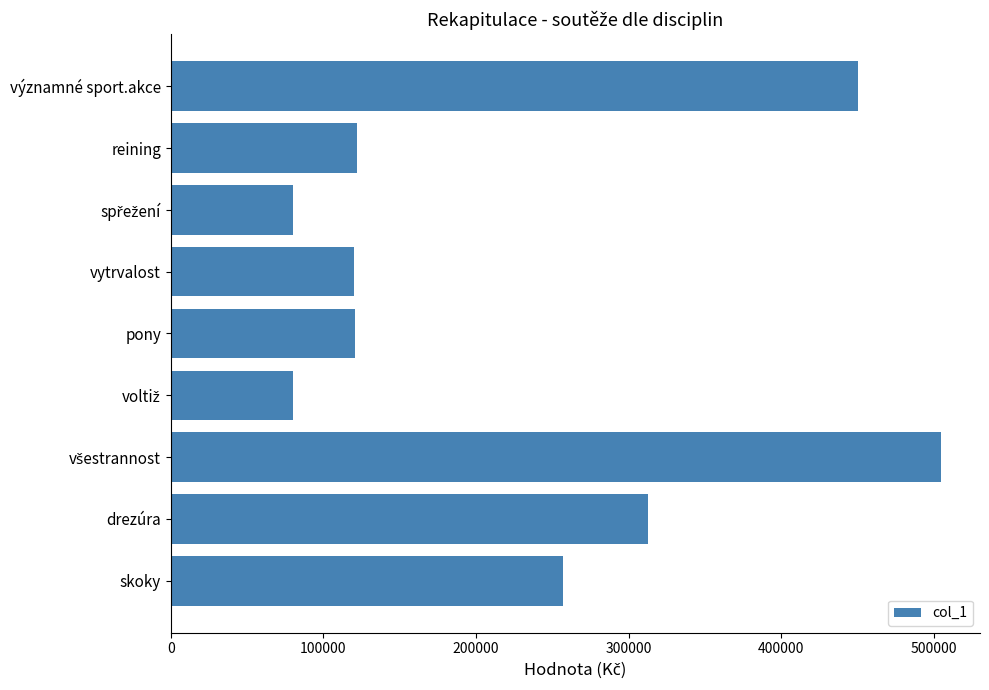

Count the number of data series in this chart.

1